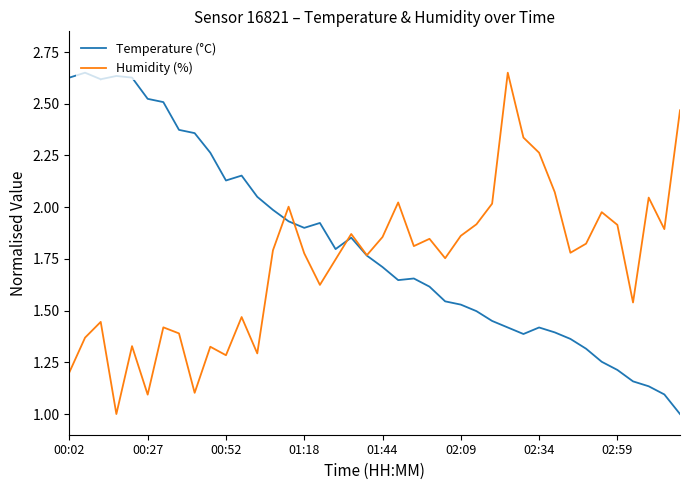

How many lines are shown in the chart?

2